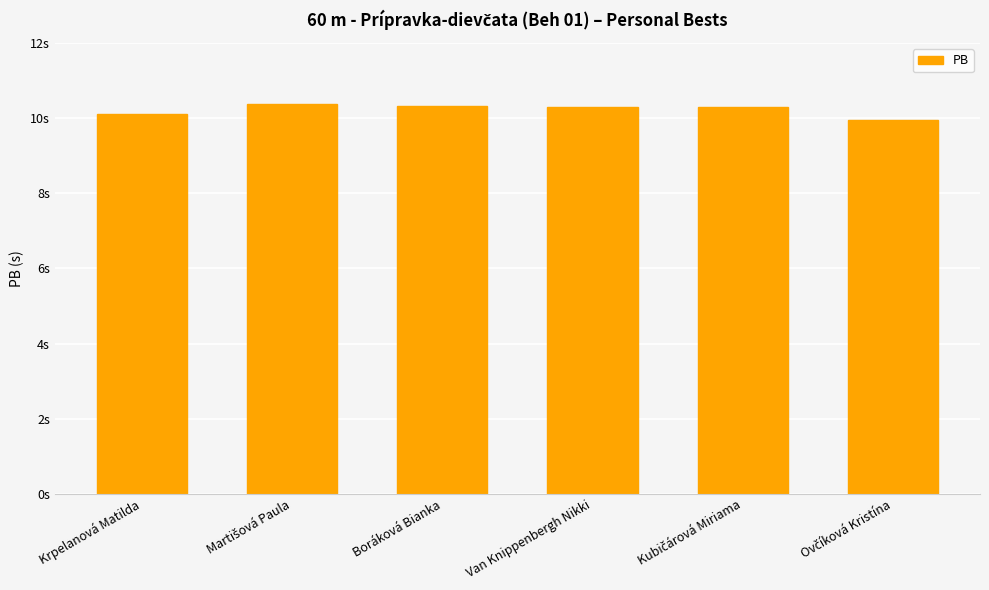

Does the chart contain any negative values?

No